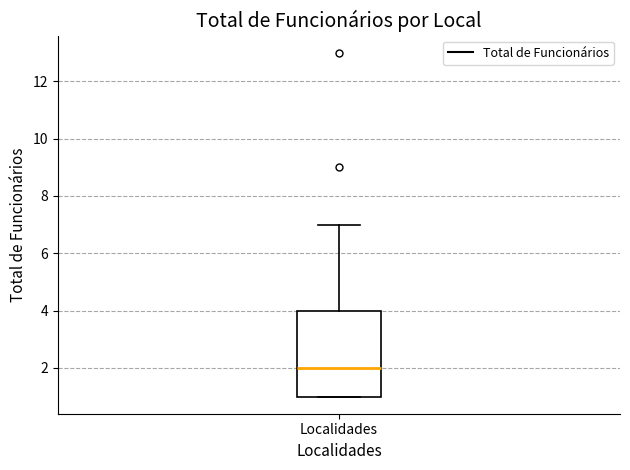

Read this box plot against the y-axis: the position of the median line, the range covered by the box, and the ends of both whiskers. The values are not printed on the chart, so give them approximately, as read against the axis.

median 2, box 1 to 4, whiskers 1 to 7